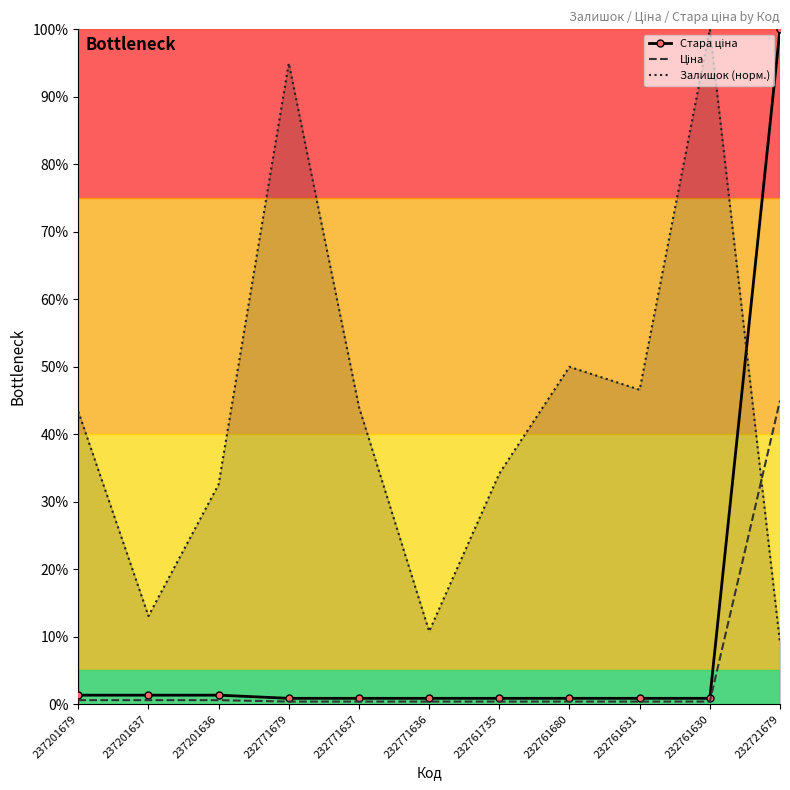

Which series changed the most between 232771636 and 232761631?

Залишок (норм.)